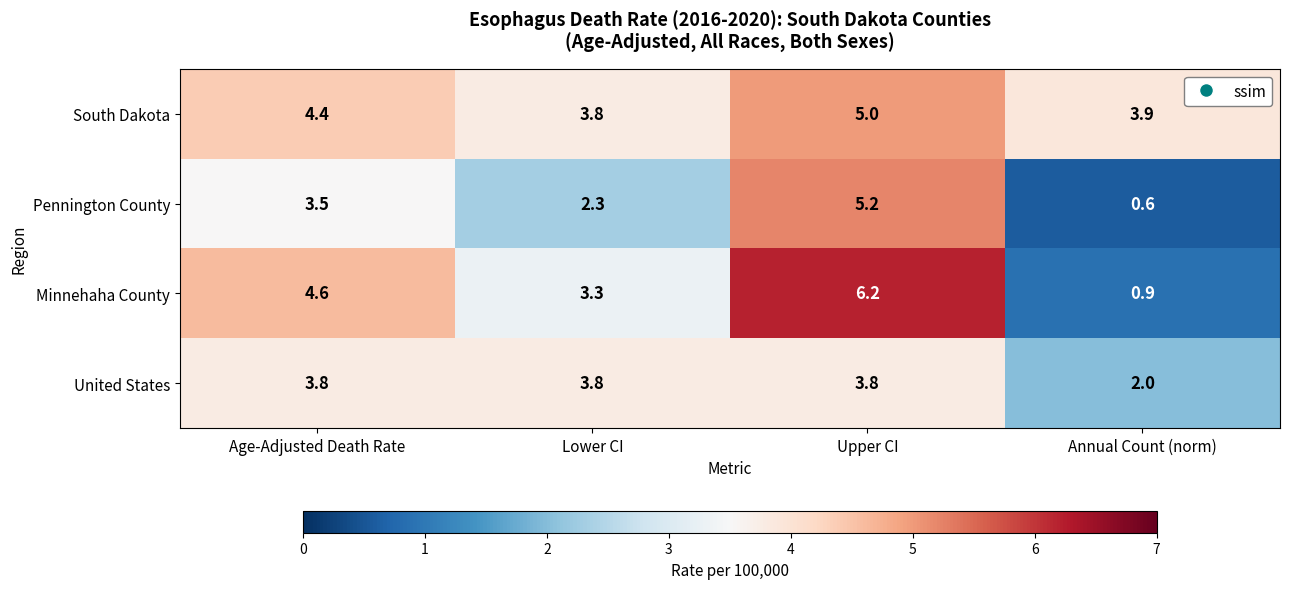

At which category does the chart reach its peak across all series?

Upper CI